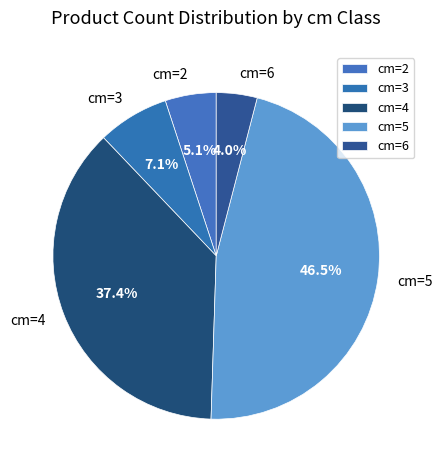

Which has a higher value, cm=2 or cm=5?

cm=5